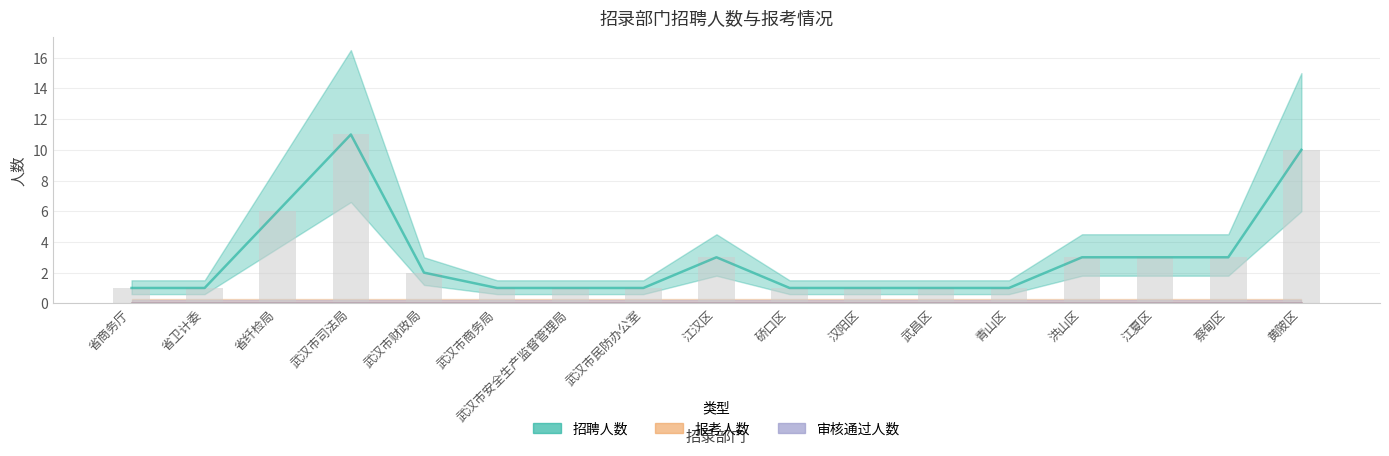

Reading right to left, extract all data points from this chart.

招聘人数: 10	3	3	3	1	1	1	1	3	1	1	1	2	11	6	1	1
报考人数: 0	0	0	0	0	0	0	0	0	0	0	0	0	0	0	0	0
审核通过人数: 0	0	0	0	0	0	0	0	0	0	0	0	0	0	0	0	0